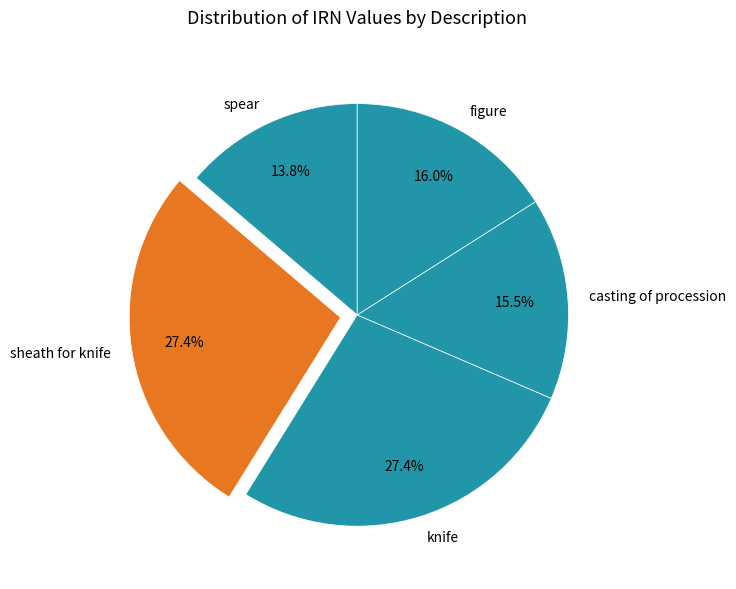

Which has a higher value, sheath for knife or spear?

sheath for knife